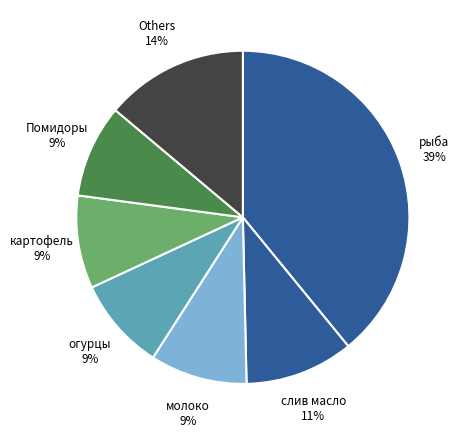

Is there a majority slice in this chart?

No